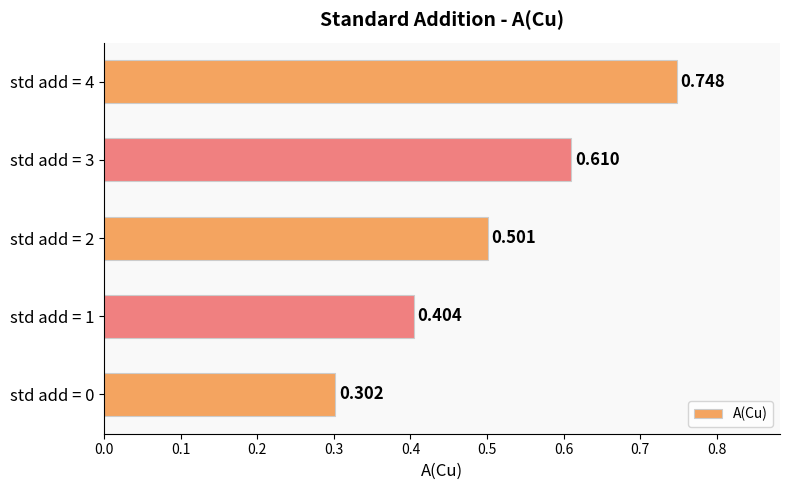

How many data points does each series have?

5